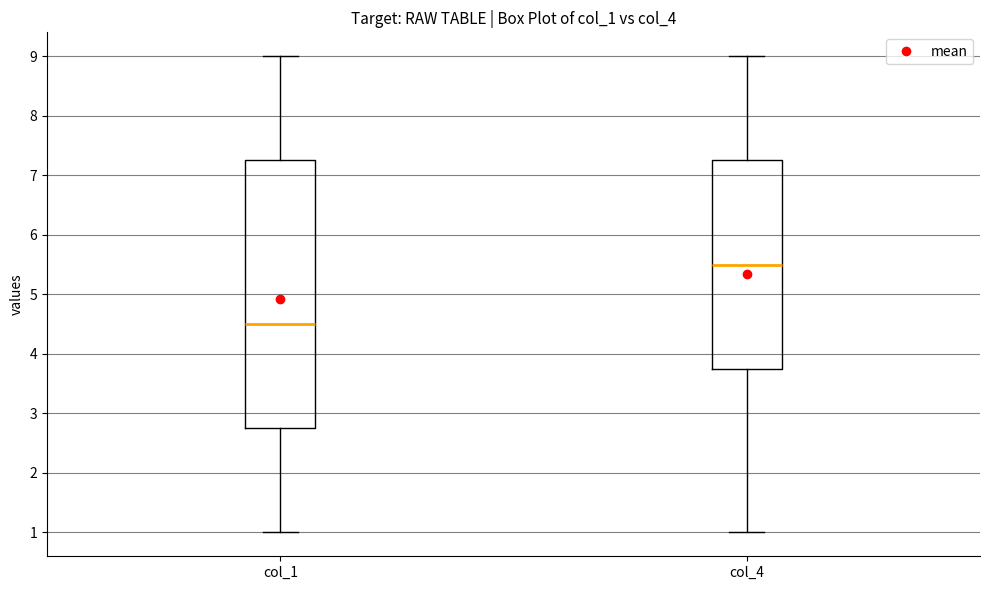

Comparing the boxes themselves (not the whiskers), which one is the tallest?

col_1